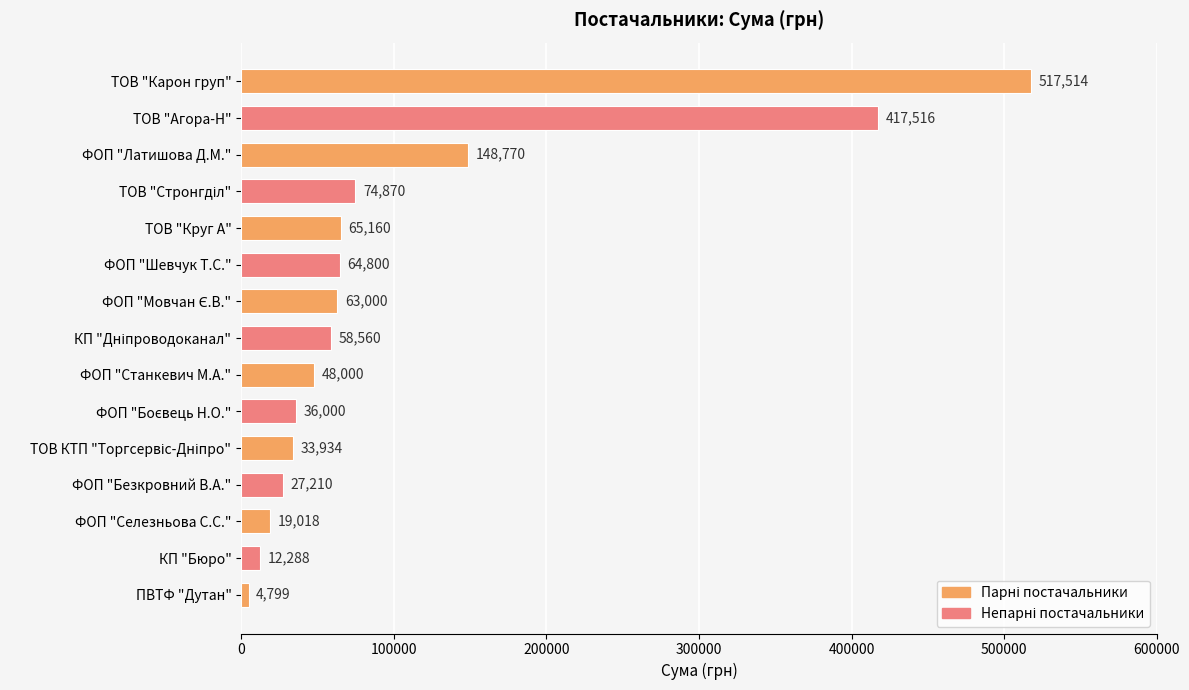

Count the number of data series in this chart.

1